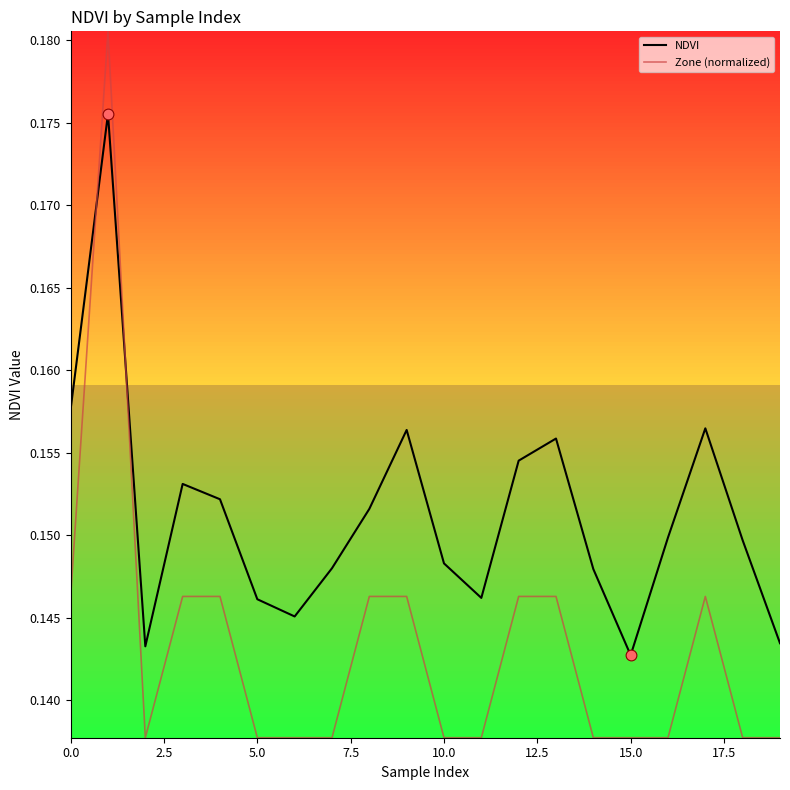

Which series has the largest total across all categories?

NDVI